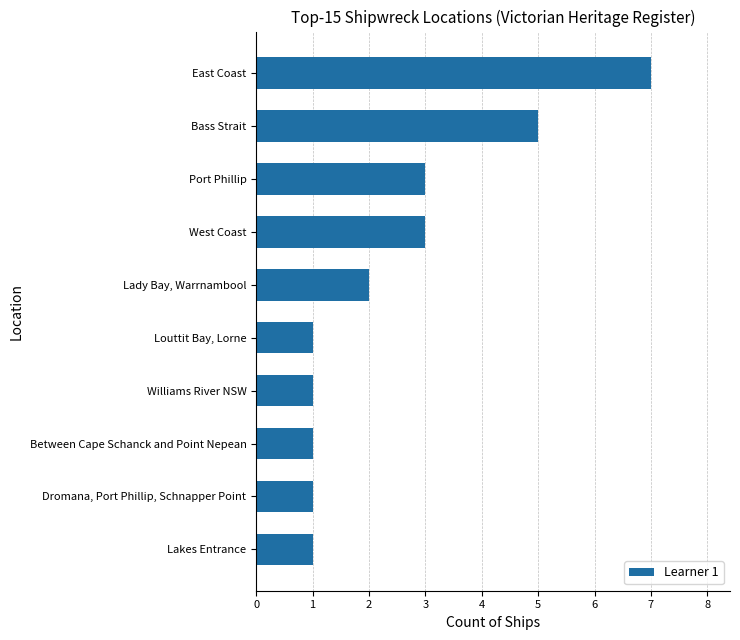

Read the value at Bass Strait.

5